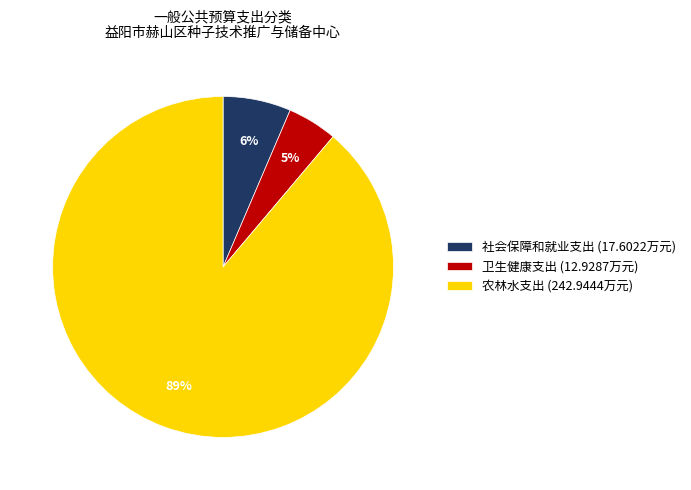

Count the number of slices in the pie.

3